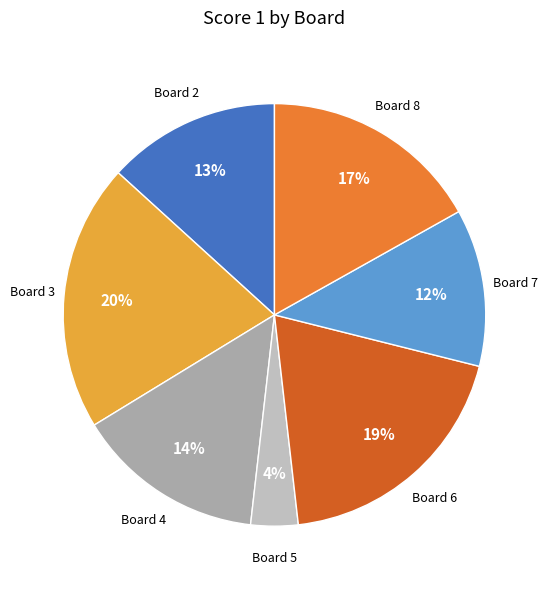

True or false: Board 6 accounts for 29% of the total.

False